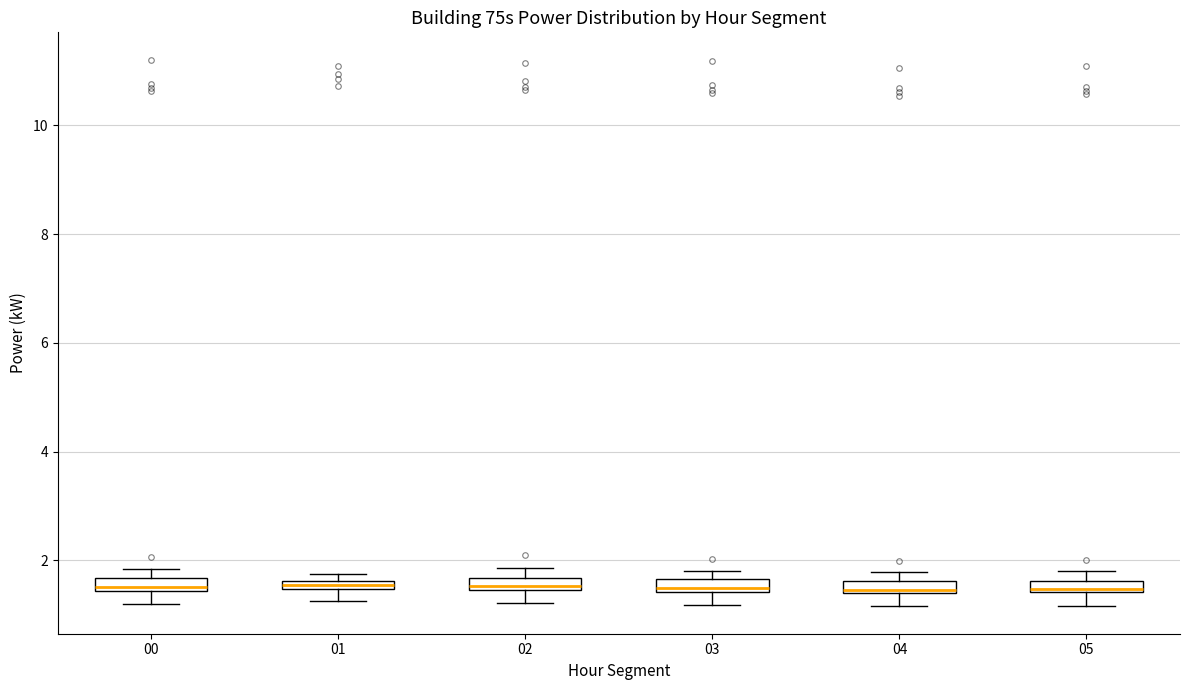

Where does the lower whisker of the box at x = 02 end on the y-axis? The values are not printed on the chart, so give them approximately, as read against the axis.

1.2